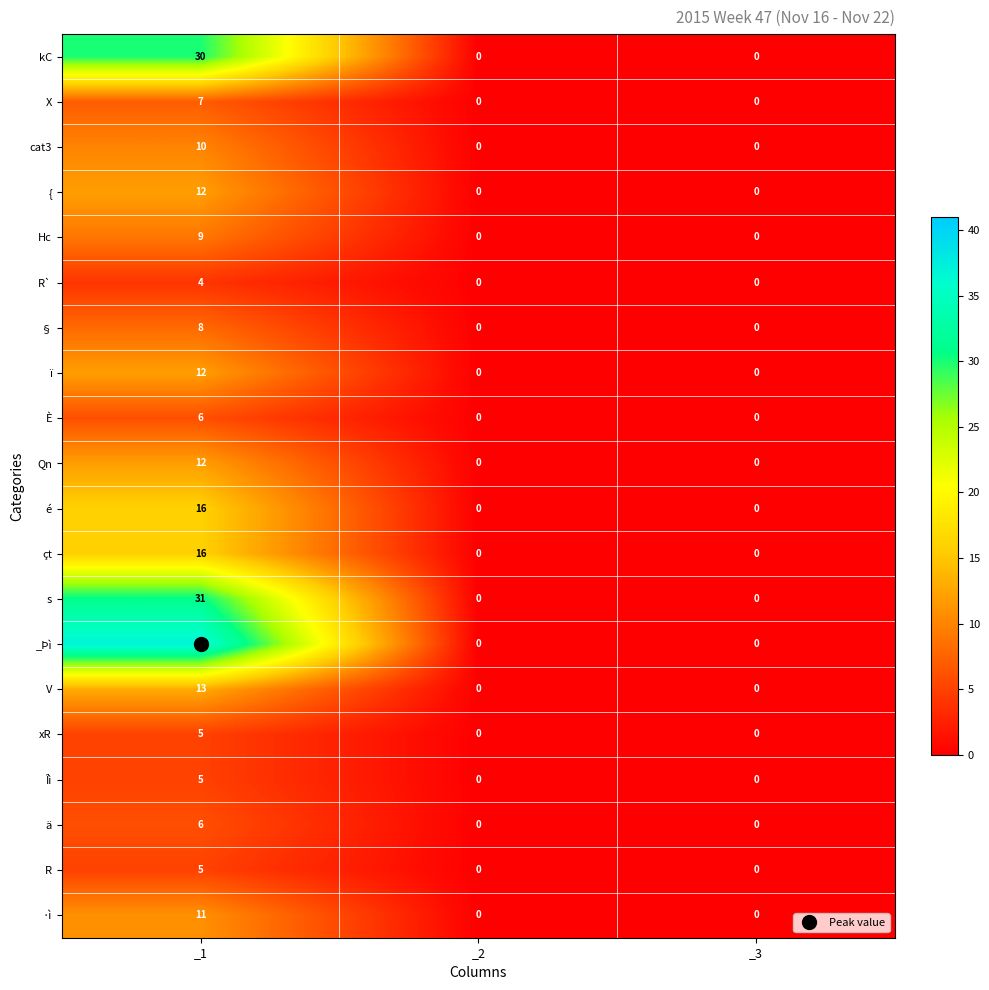

What is the sum of all { values?

12